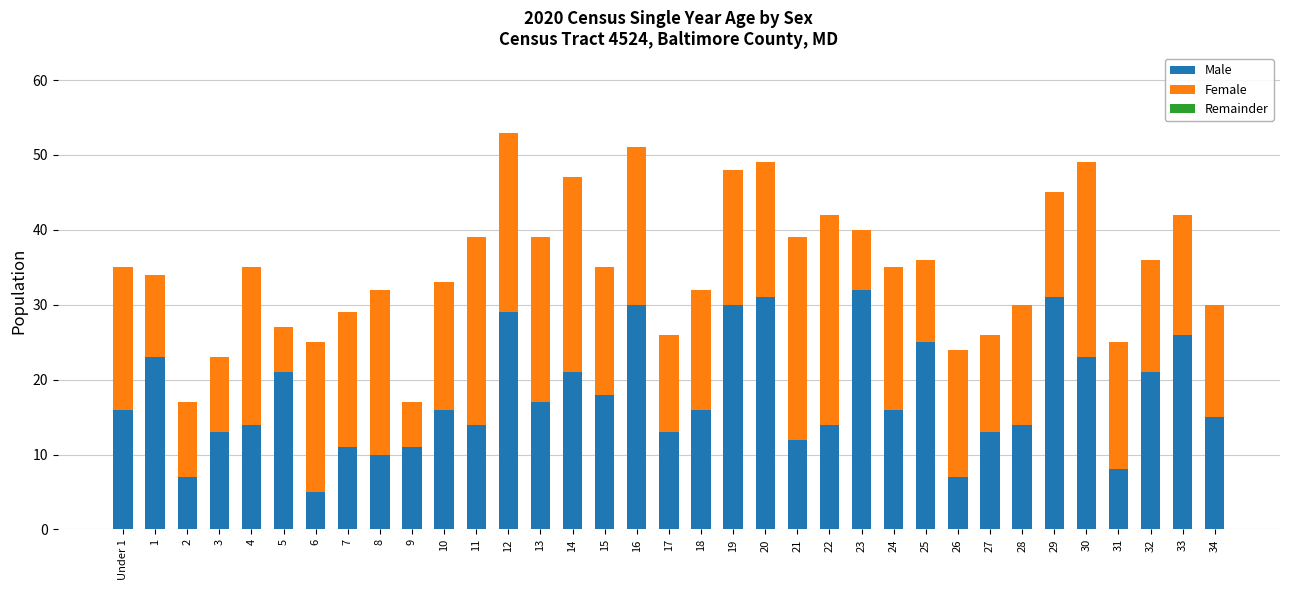

Are the bars grouped side by side (vs. stacked)?

No